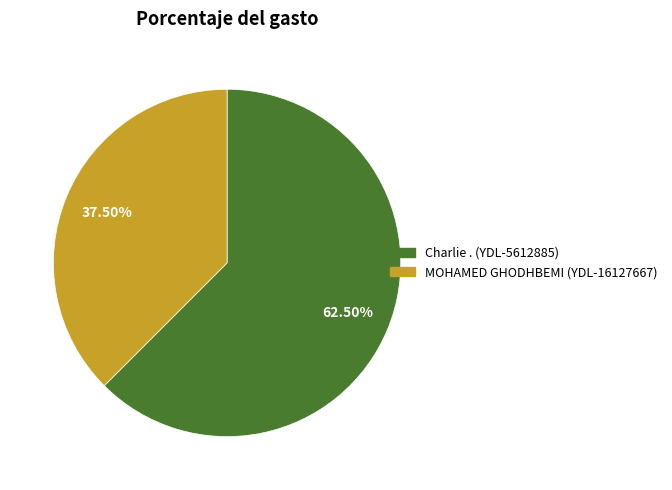

Is there a majority slice in this chart?

Yes